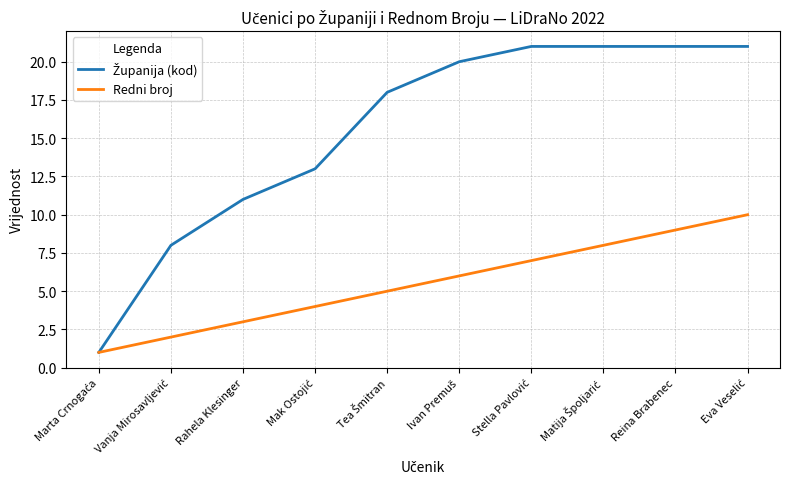

The Redni broj series shows 1 at Rahela Klesinger. True or false?

False